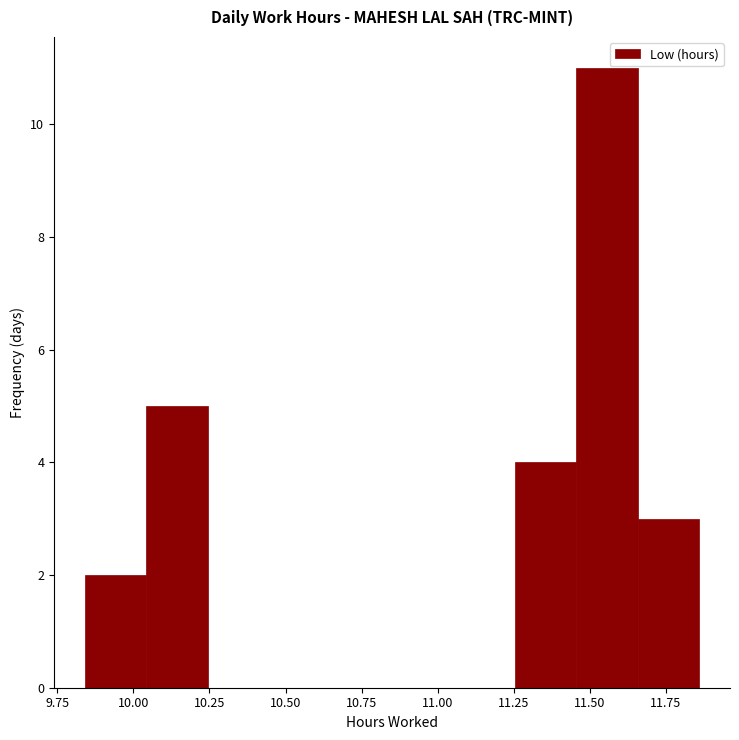

Reading left to right, transcribe this chart: for each bar, give the range it covers on the x-axis and its height. Neither the bar edges nor the heights are printed on the chart, so give them approximately, as read against the axes.

9.85 to 10.05: 2
10.05 to 10.25: 5
10.25 to 10.45: 0
10.45 to 10.65: 0
10.65 to 10.85: 0
10.85 to 11.05: 0
11.05 to 11.25: 0
11.25 to 11.45: 4
11.45 to 11.65: 11
11.65 to 11.85: 3